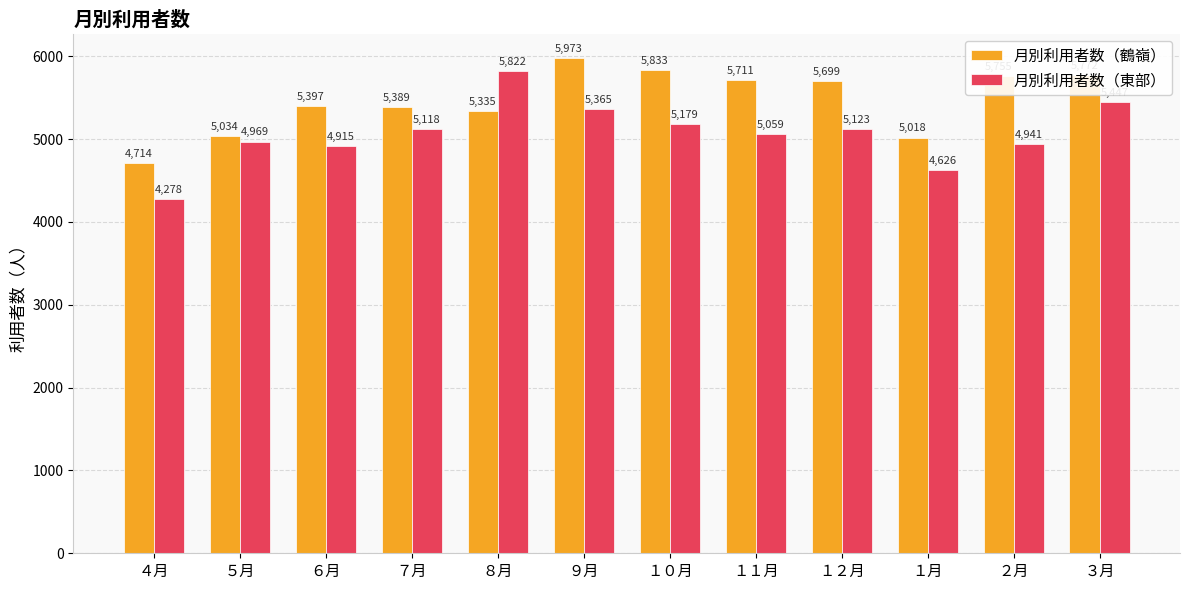

True or false: 月別利用者数（東部） has a value of 4915 at ６月.

True